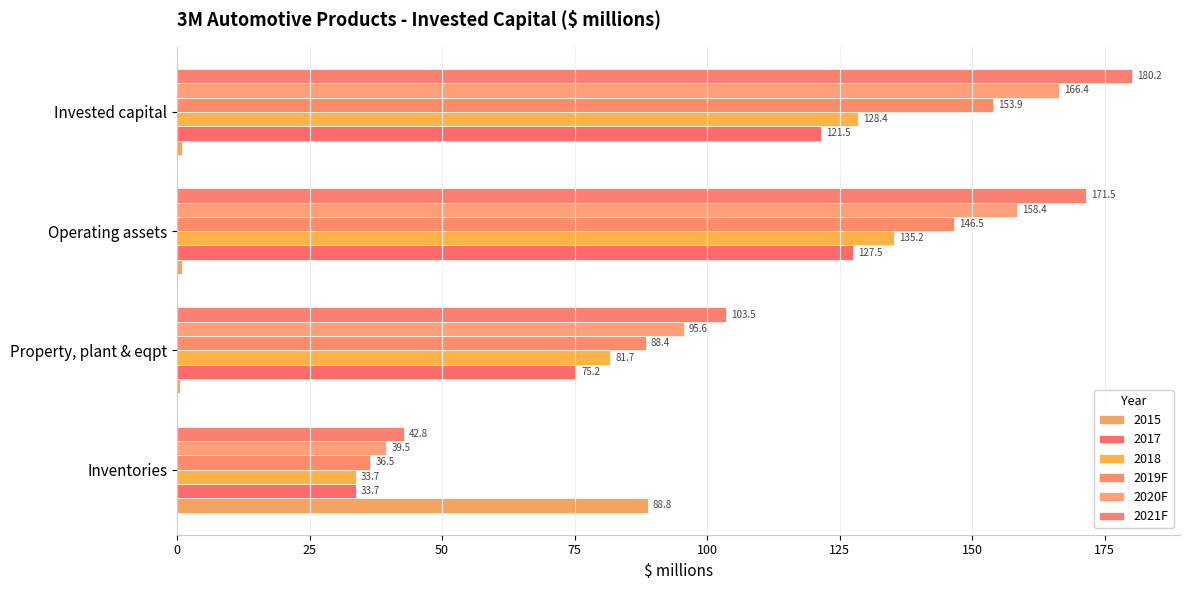

How many data points does each series have?

4